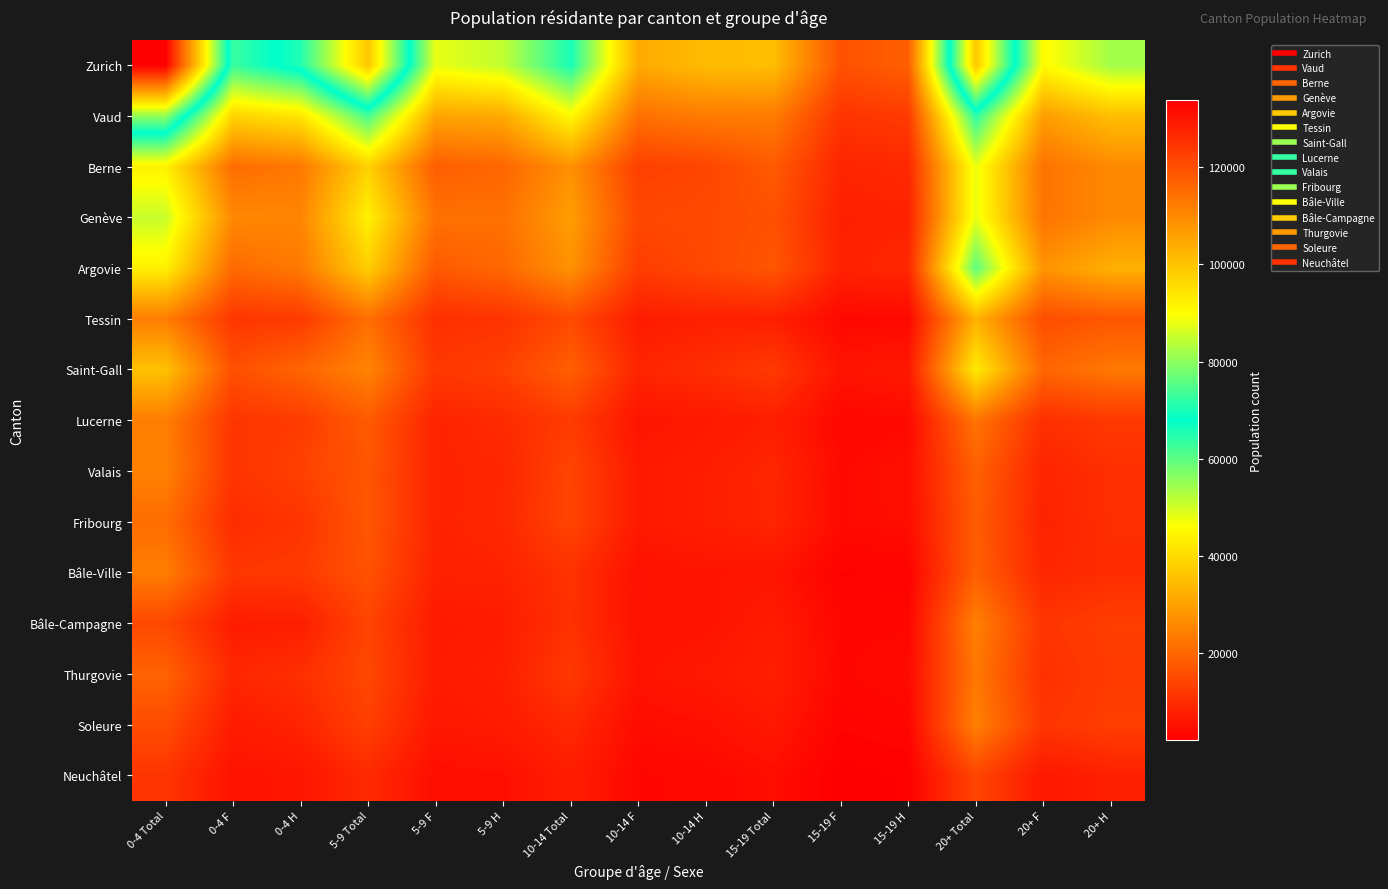

What is the total value across all series at 20+ H?

301976